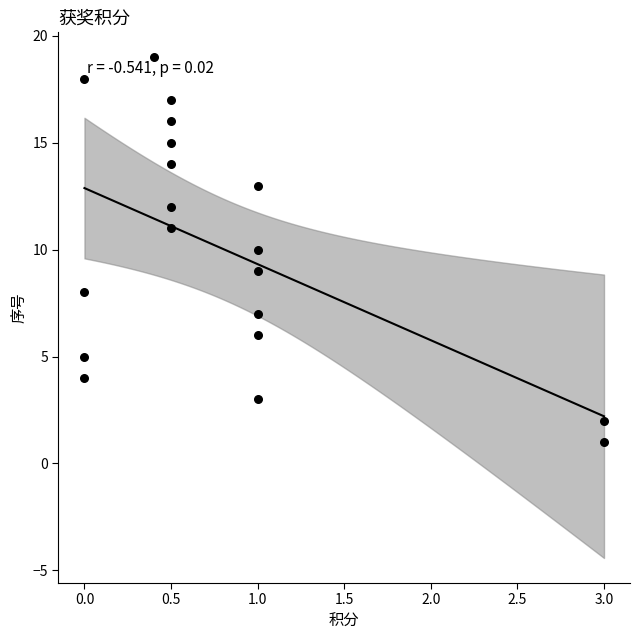

What is the range of Y values (max minus min)?

18